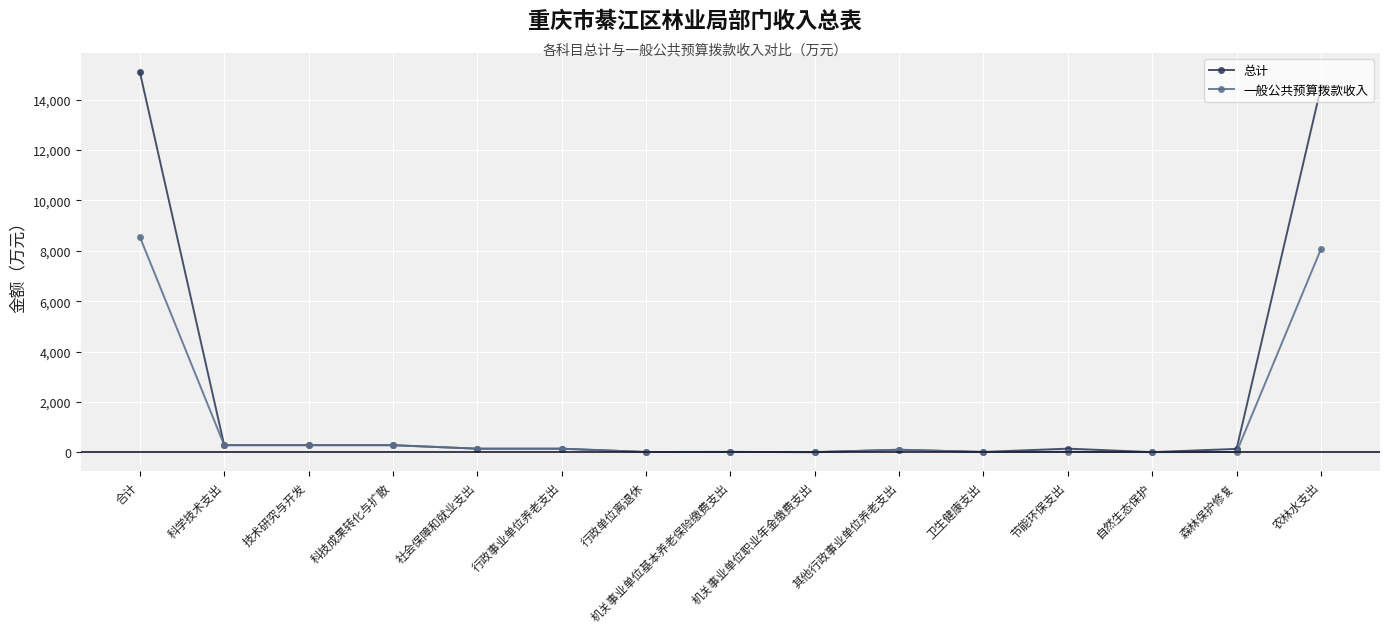

Rank the series by their average value, from highest to lowest.

总计, 一般公共预算拨款收入